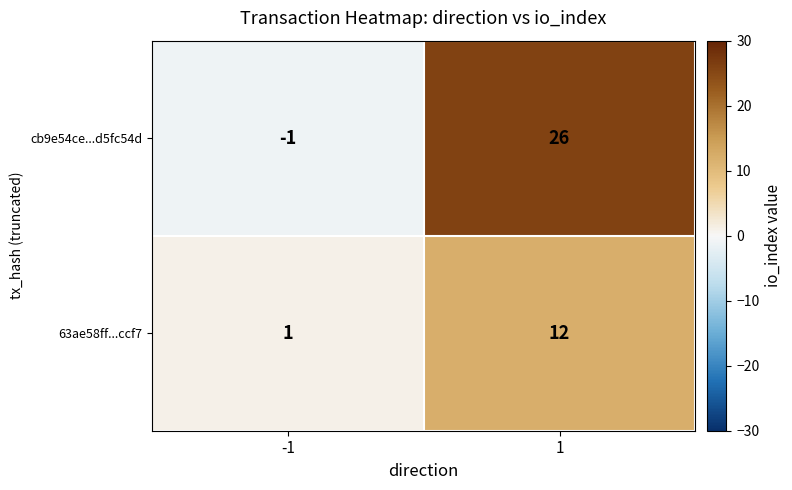

Rank the series at -1 from lowest to highest value.

cb9e54ce...d5fc54d, 63ae58ff...ccf7